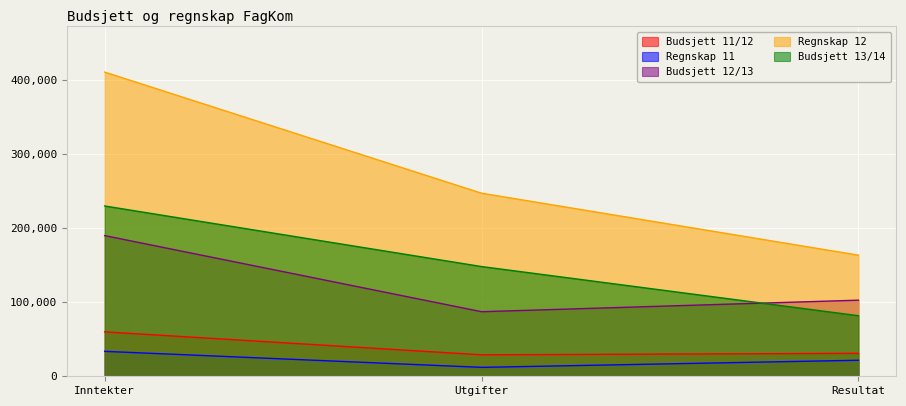

What position from the left is Resultat?

3